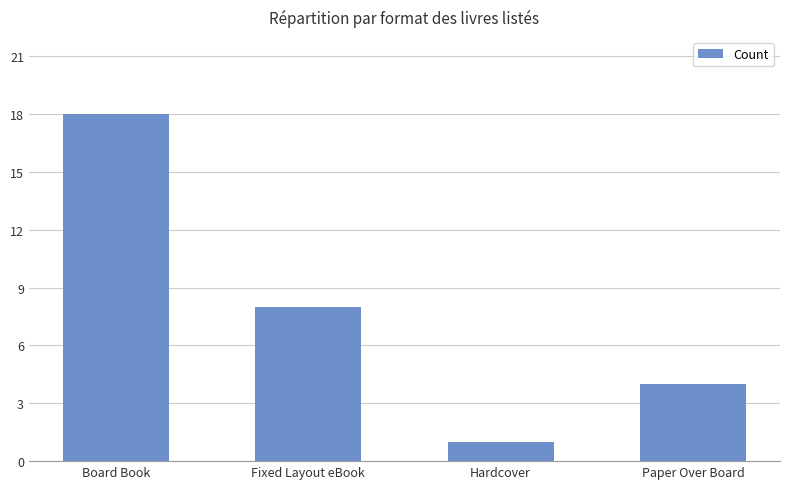

The value at Paper Over Board is 2. True or false?

False